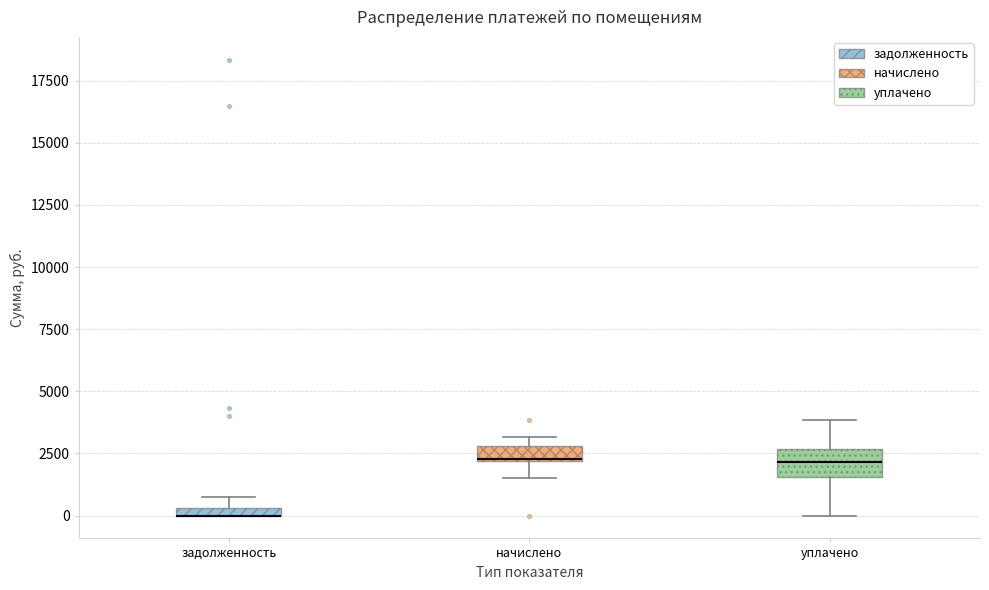

Where is the upper edge of the box for уплачено on the y-axis? The values are not printed on the chart, so give them approximately, as read against the axis.

2500